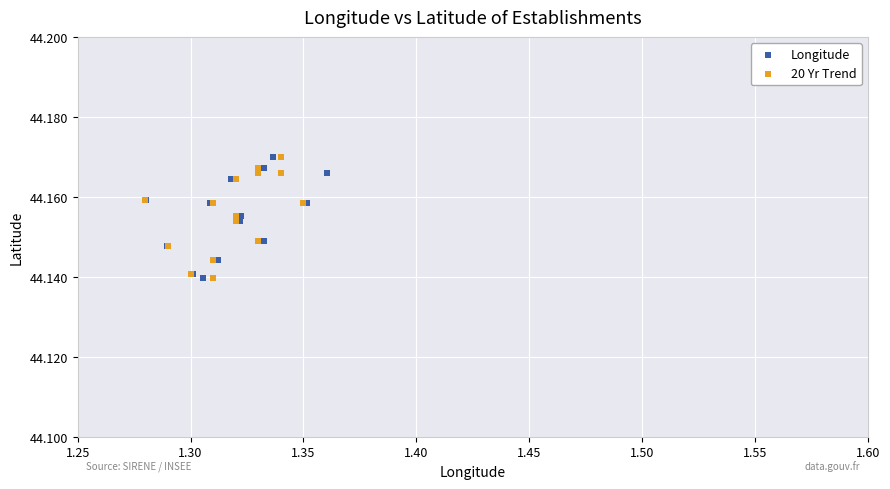

What are all the series names shown in the legend?

Longitude, 20 Yr Trend